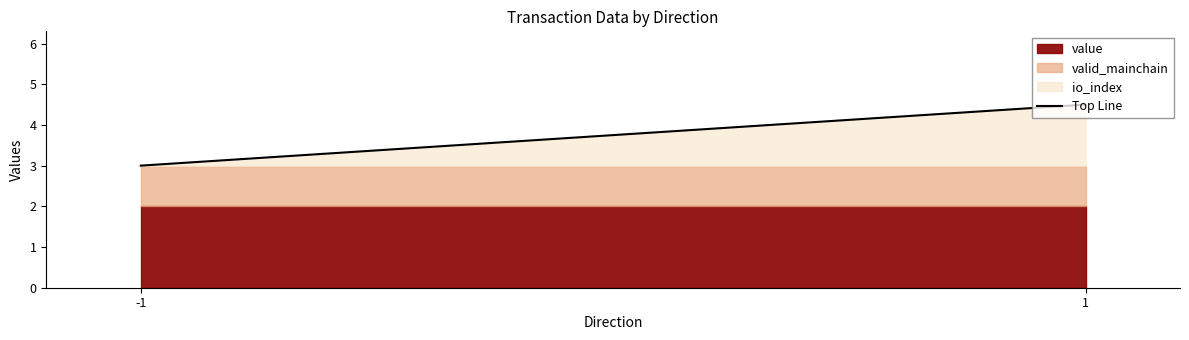

Reading left to right, extract all data points from this chart.

3.0	4.5